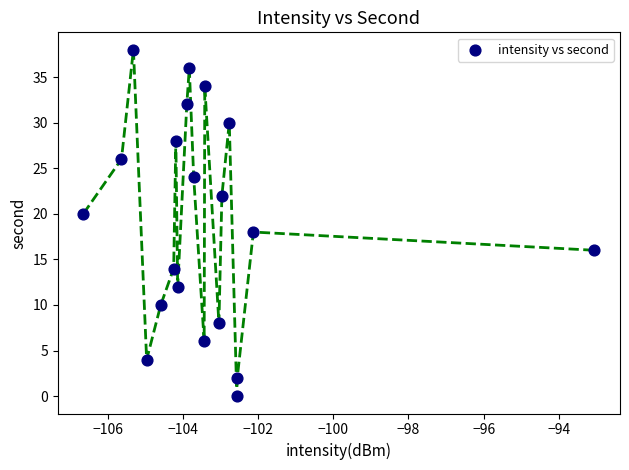

What is the range of Y values (max minus min)?

38